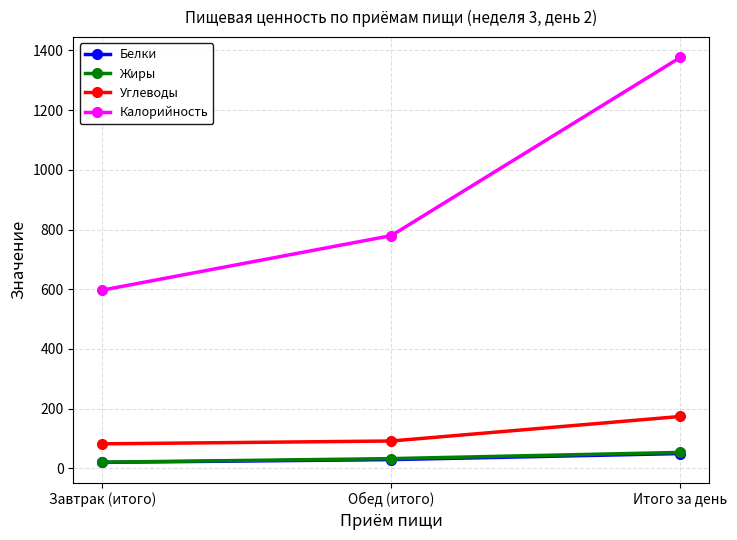

Reading left to right, what are all the values shown in this chart?

Белки: 20.2	29.5	49.7
Жиры: 20.8	32.8	53.5
Углеводы: 82.2	91.7	174.0
Калорийность: 597.0	779.6	1376.6